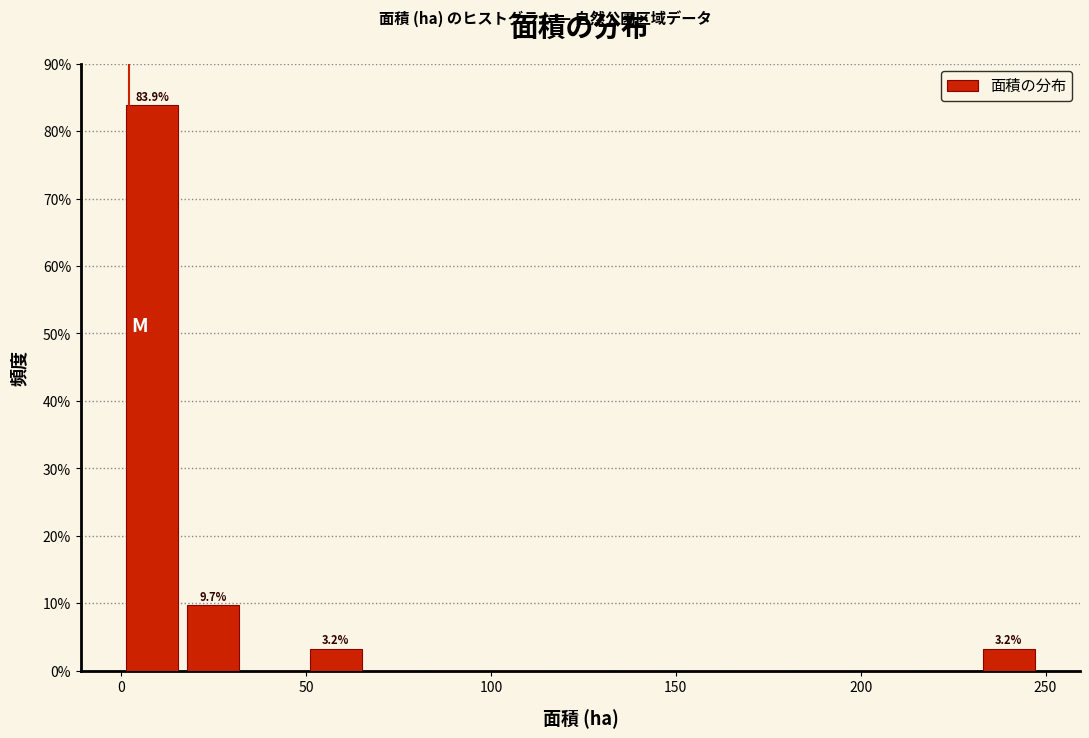

Around what value on the x-axis is the tallest bar? Give the approximate position of its centre, as read against the axis.

10